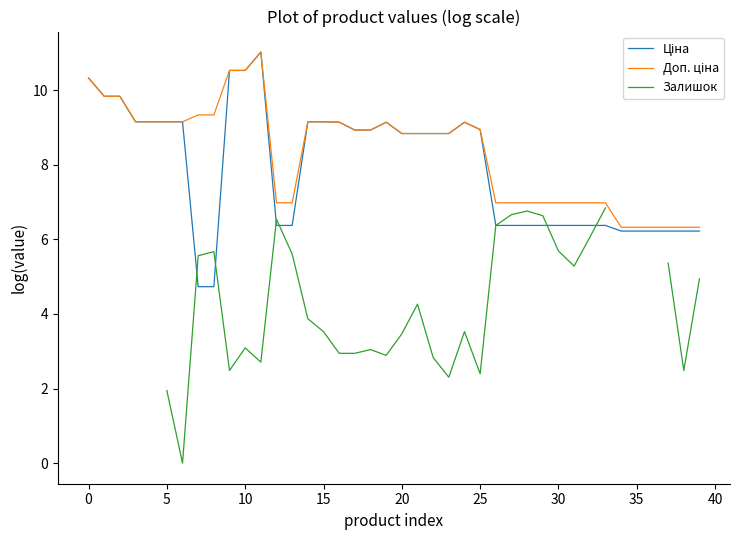

What is the total value across all series at 16?

21.2